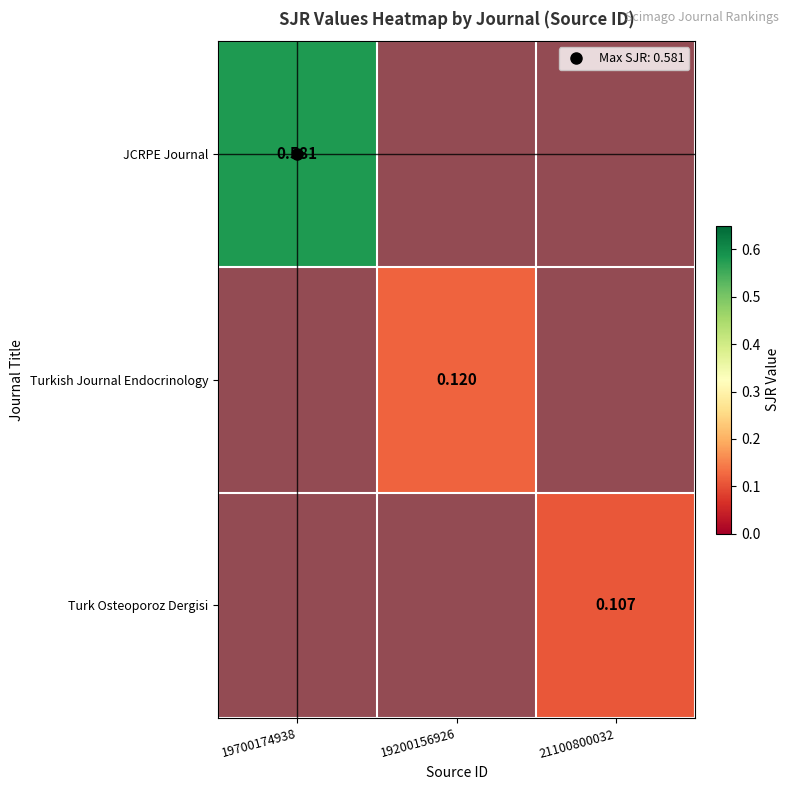

The JCRPE Journal series shows -0.3 at 21100800032. True or false?

False